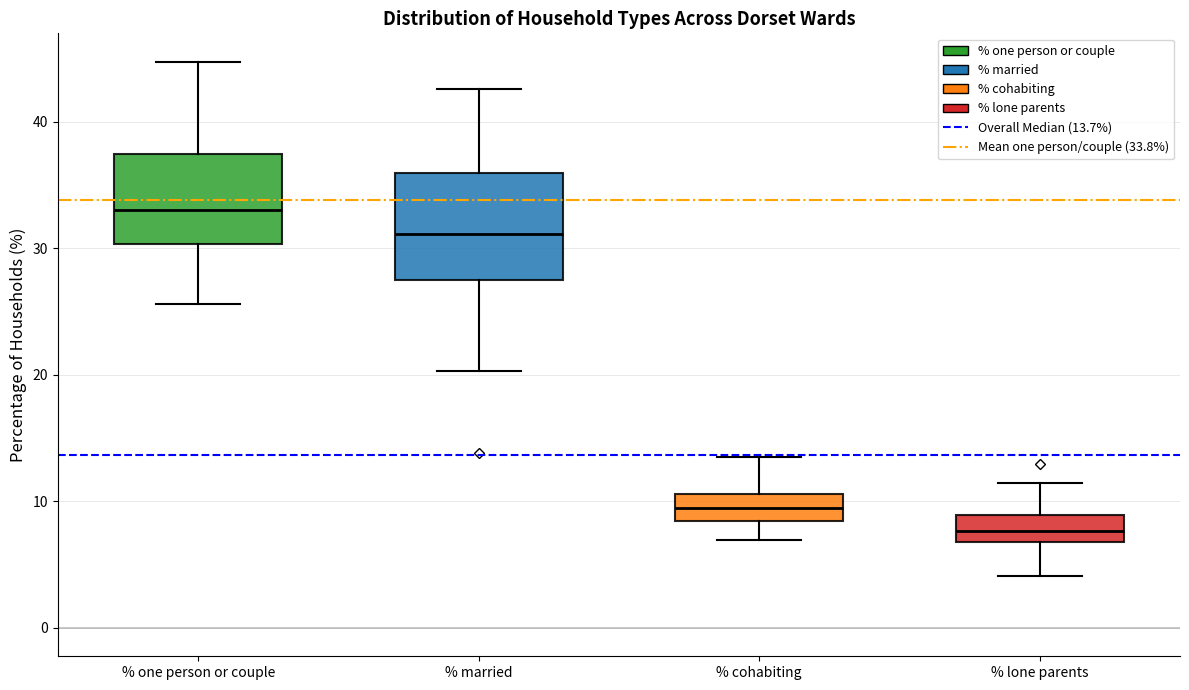

Which box has the lowest median line?

% lone parents